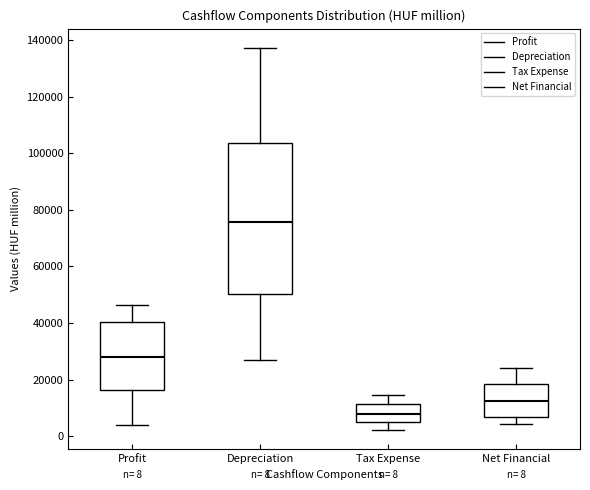

Which box has the lowest median line?

Tax Expense